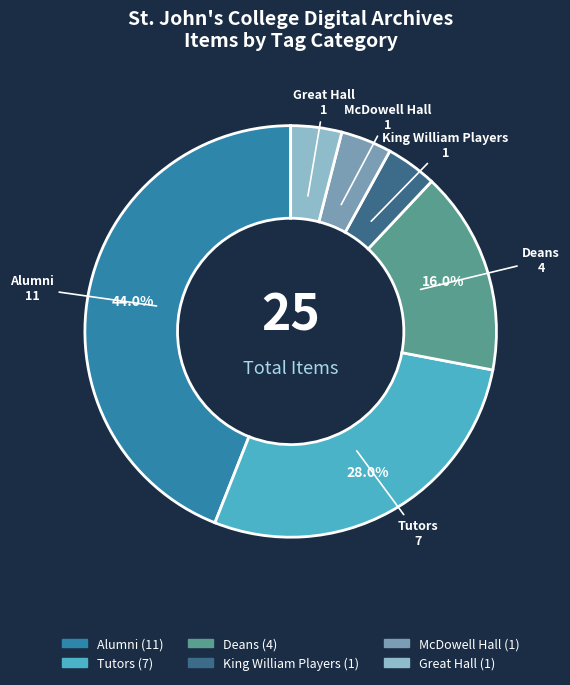

What is the largest slice in the pie chart?

Alumni